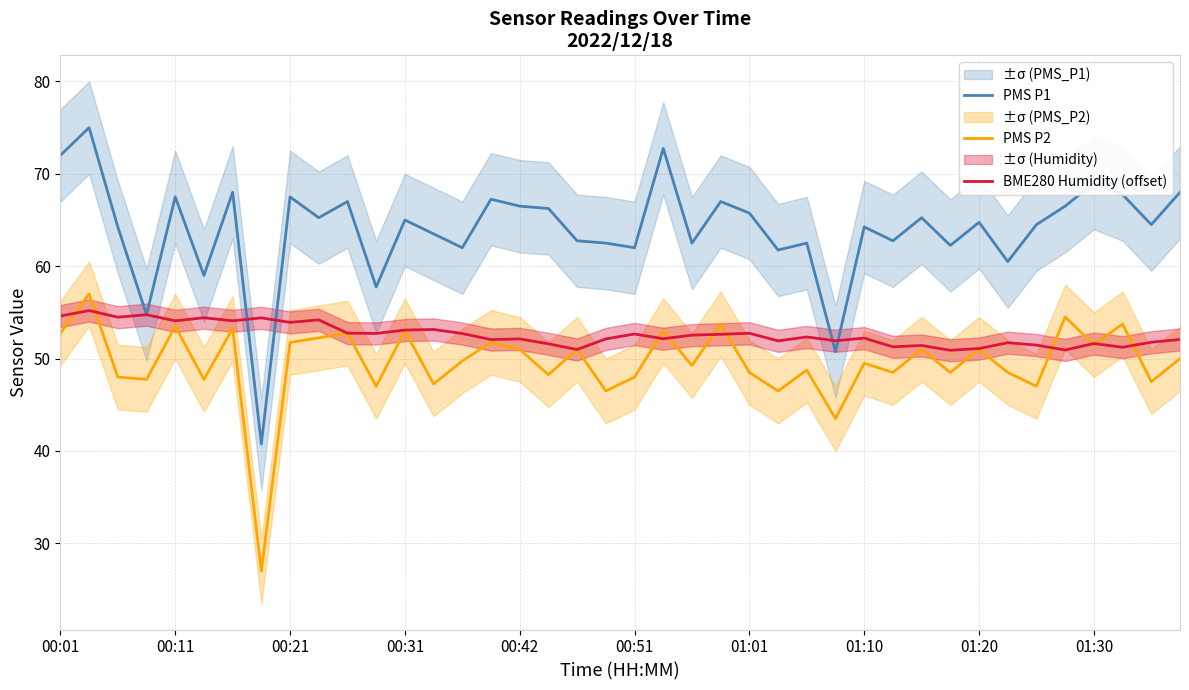

True or false: PMS P2 and PMS P1 intersect in this chart.

False